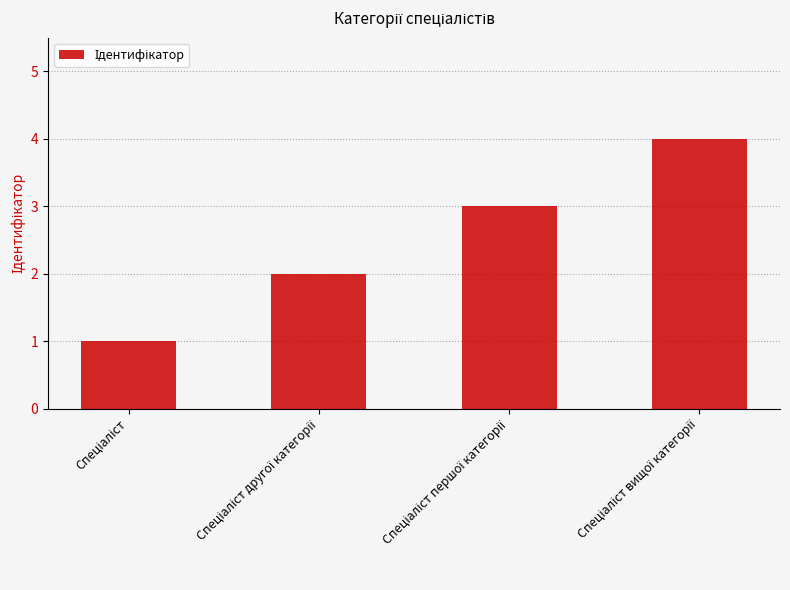

What is the sum of all values?

10